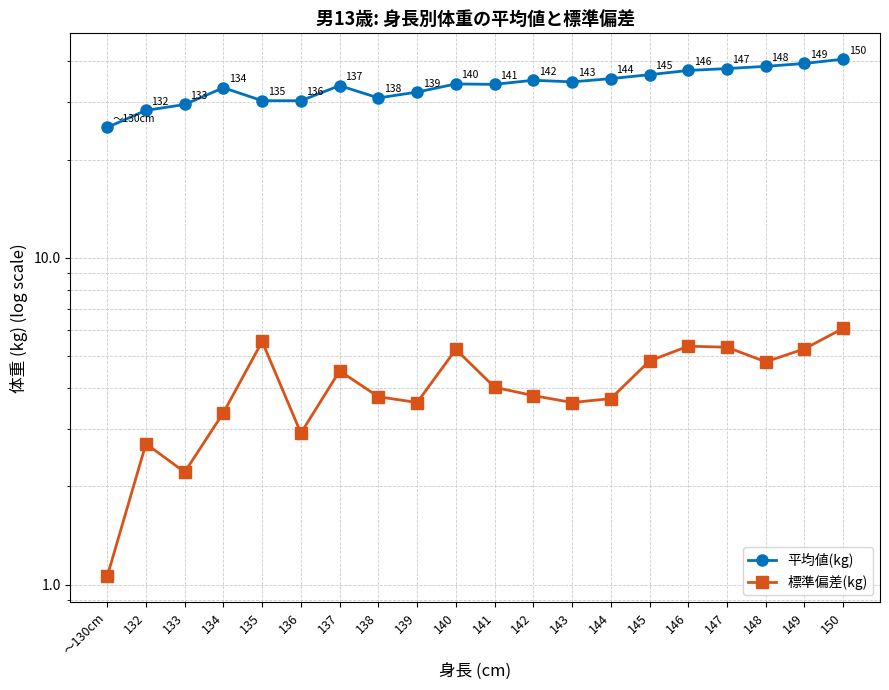

Count the number of categories in the chart.

20